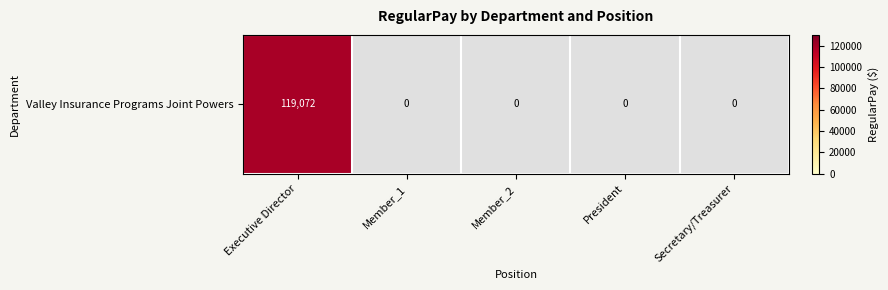

Reading left to right, list all the values displayed in this chart.

Executive Director=119072	Member=0	Member=0	President=0	Secretary/Treasurer=0